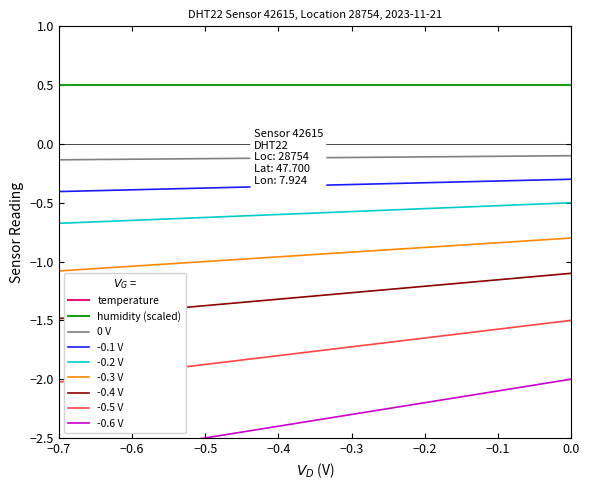

True or false: -0.3 V and -0.1 V cross at least once.

False